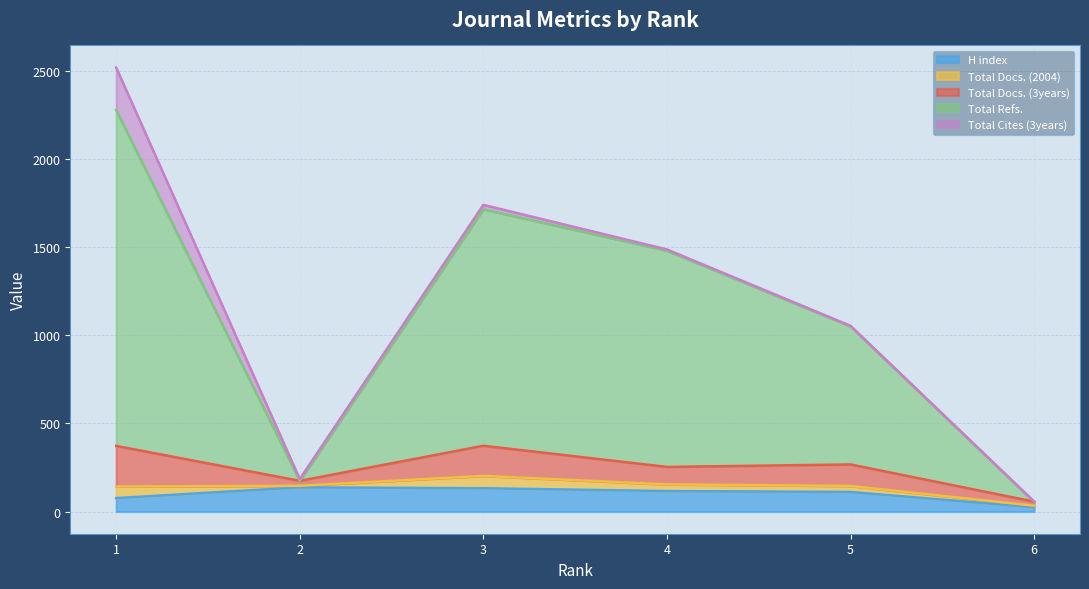

In Total Refs., how many points are higher than both neighbors (excluding endpoints)?

1